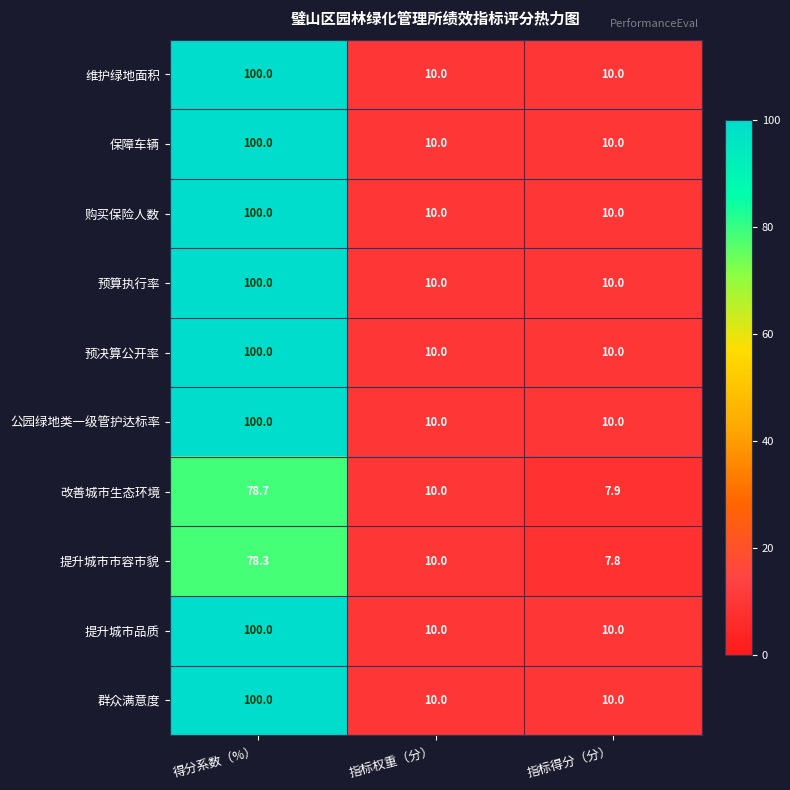

List the labels in order of 提升城市市容市貌 value, largest first.

得分系数（%）, 指标权重（分）, 指标得分（分）